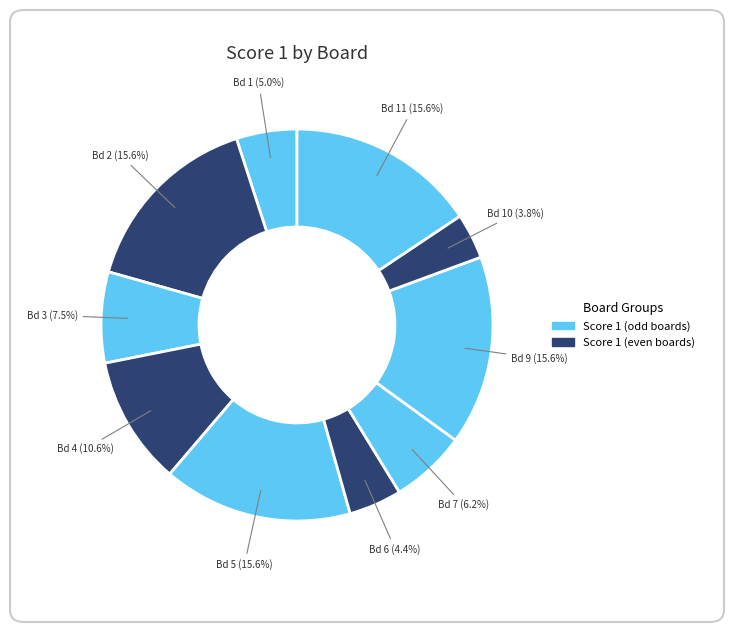

How many slices are in this pie chart?

10